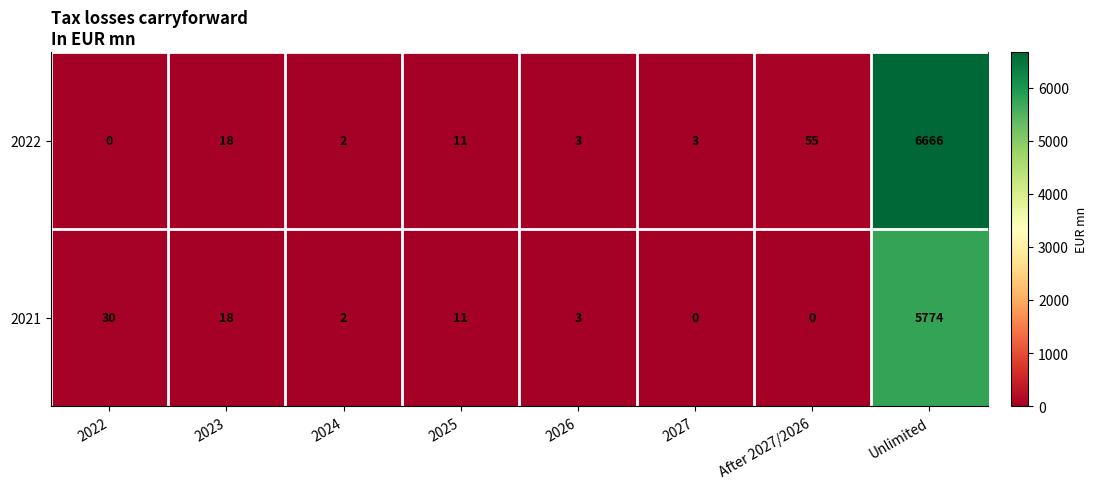

Which series has the largest range (max minus min)?

2022